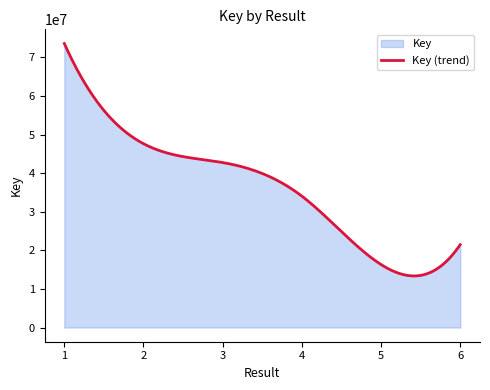

What is the change in value from 2 to 3?

-4887934